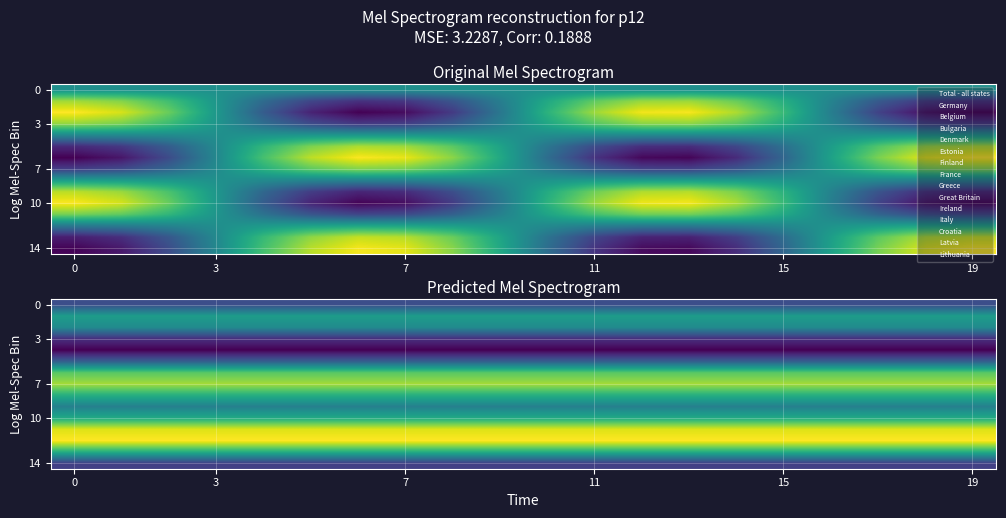

The row_7 series shows 1.1 at 10. True or false?

True